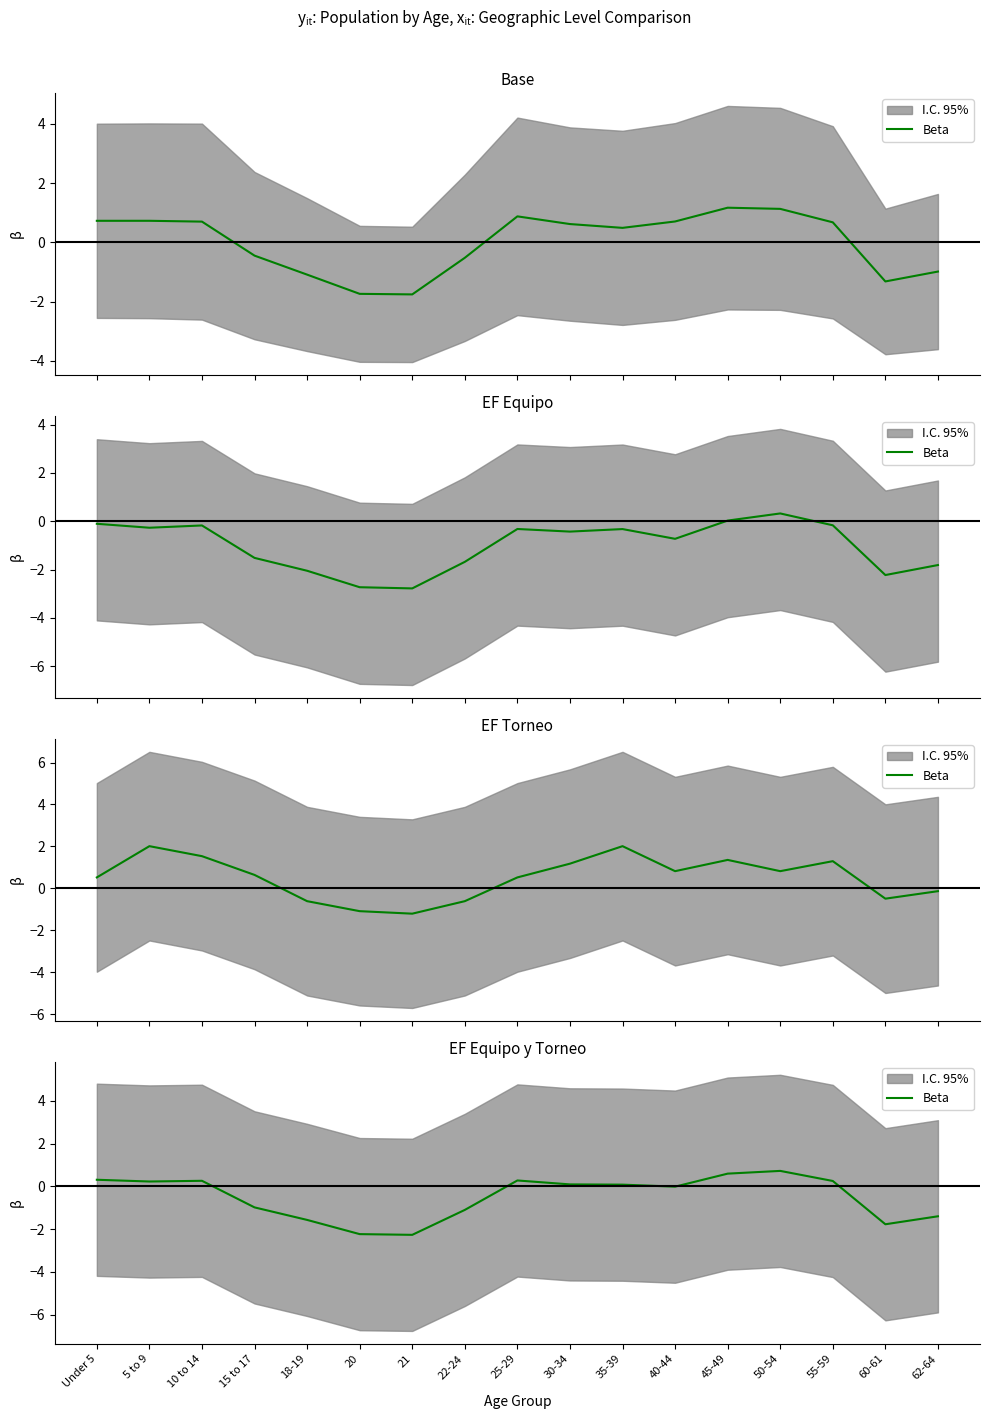

The chart shows a value of -0.4 at 15 to 17. True or false?

False